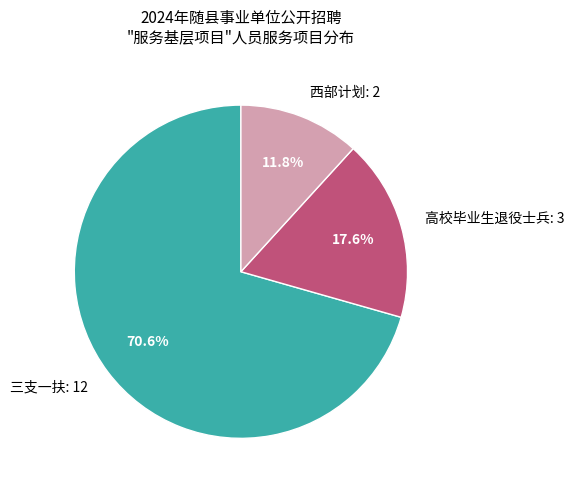

How many segments does this pie chart have?

3